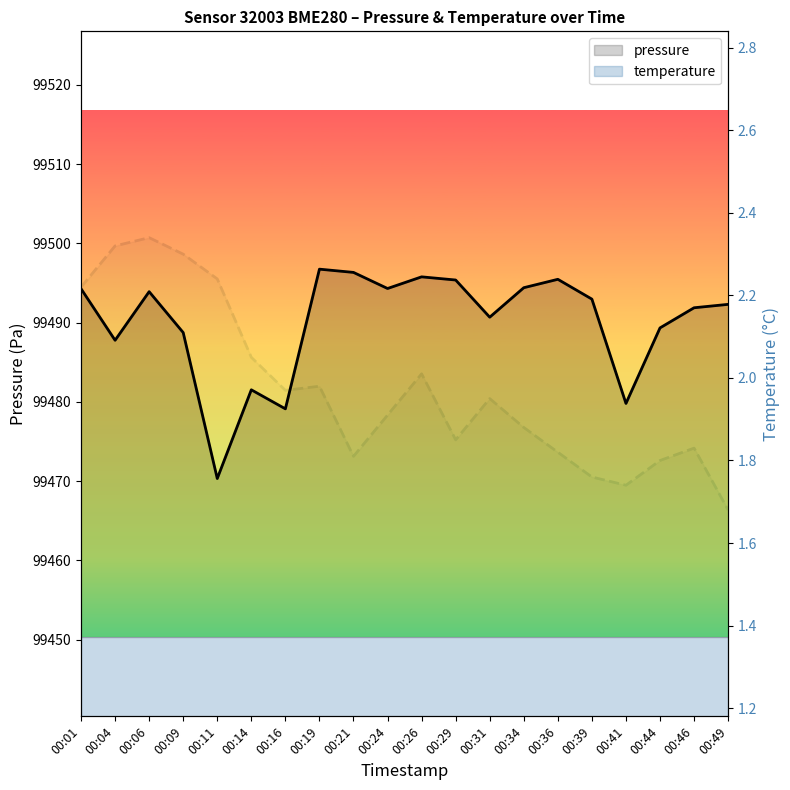

What is the difference between the second highest and second lowest values in the temperature series?

0.6